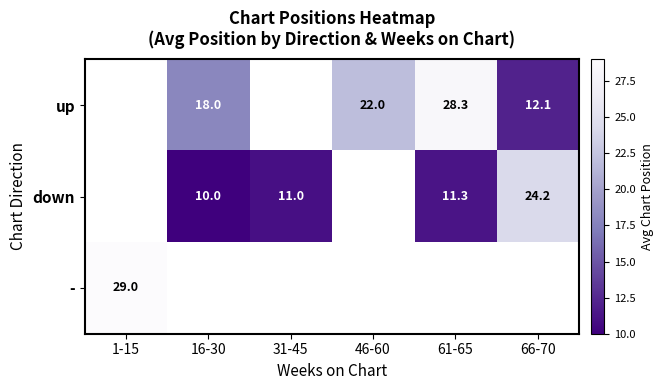

The value of - at 1-15 is 17.0. True or false?

False